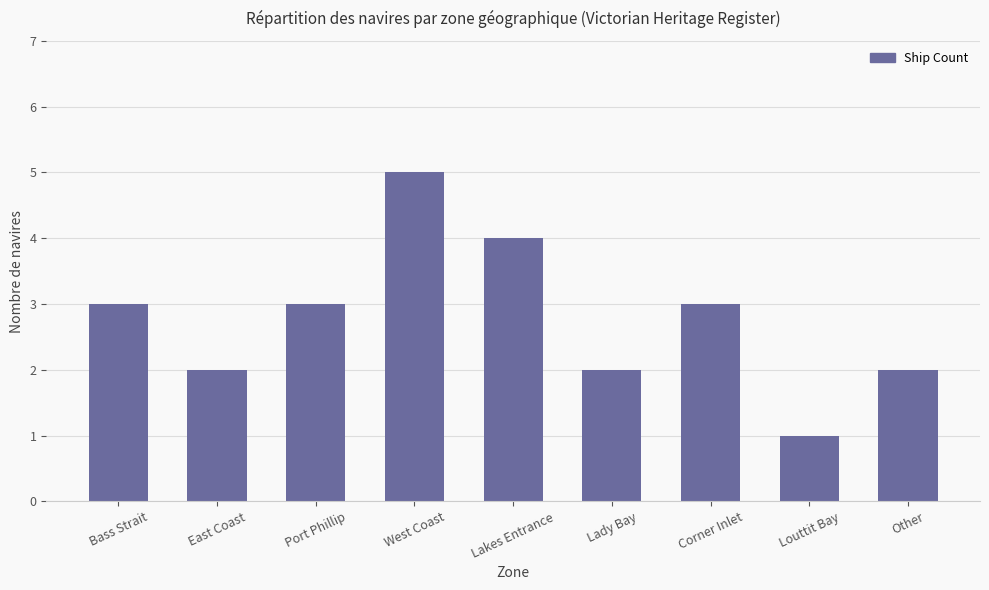

Reading right to left, transcribe all the data shown in this chart.

2	1	3	2	4	5	3	2	3